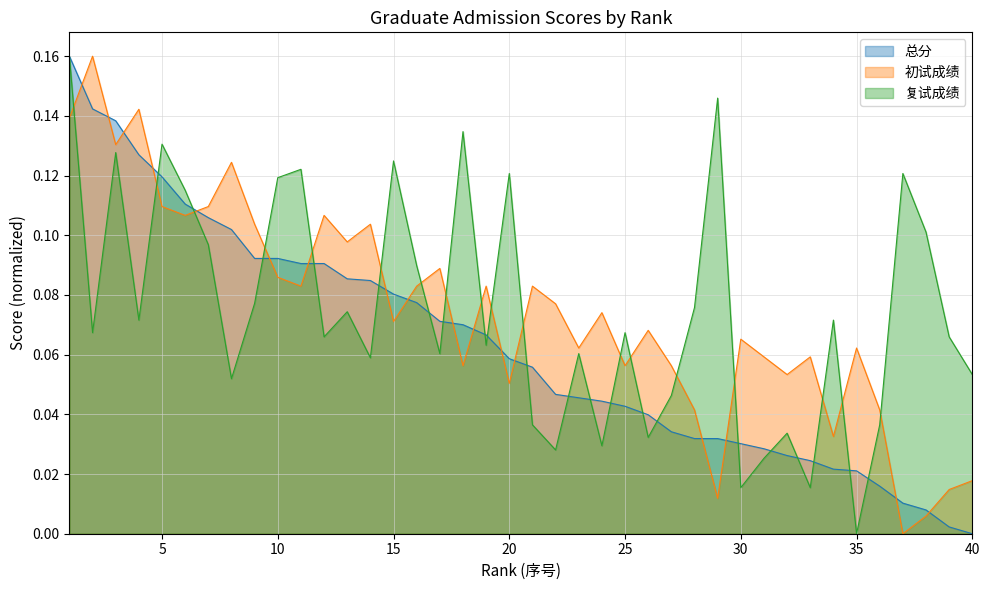

Is the value of 初试成绩 at 15 greater than the value of 复试成绩 at 15?

No